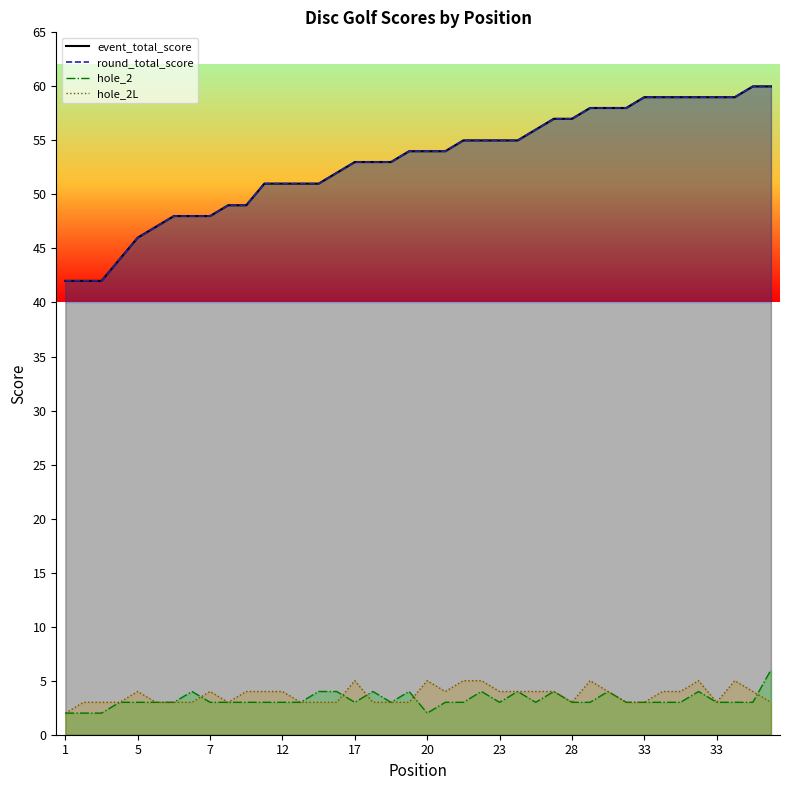

Count the number of data series in this chart.

4